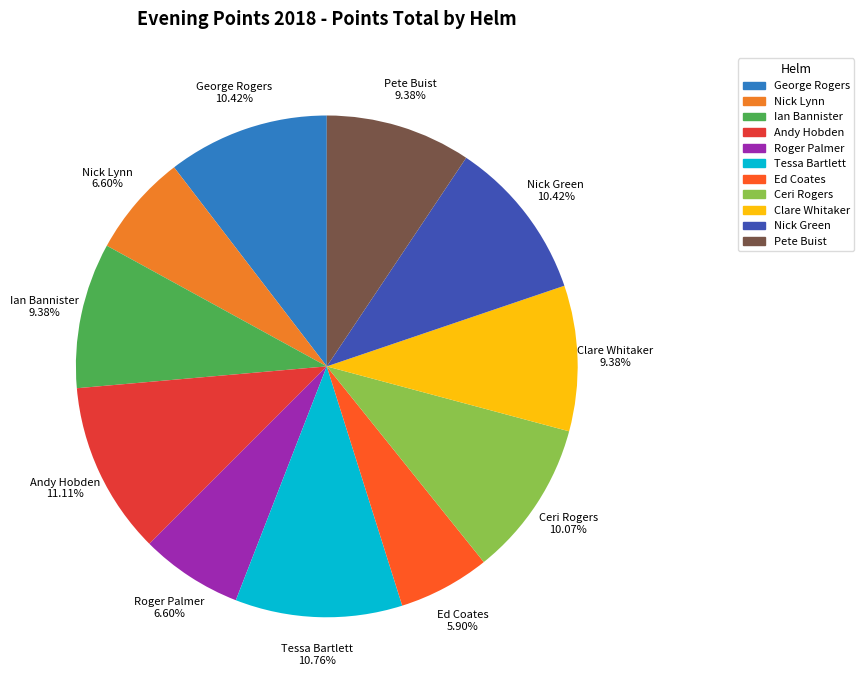

Between Ed Coates and Nick Green, which is larger?

Nick Green